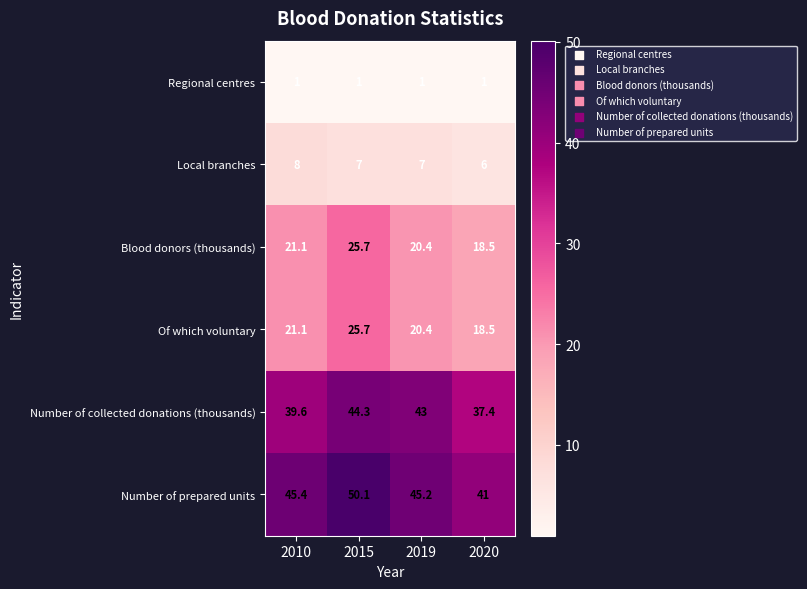

Which series has the largest range (max minus min)?

Number of prepared units